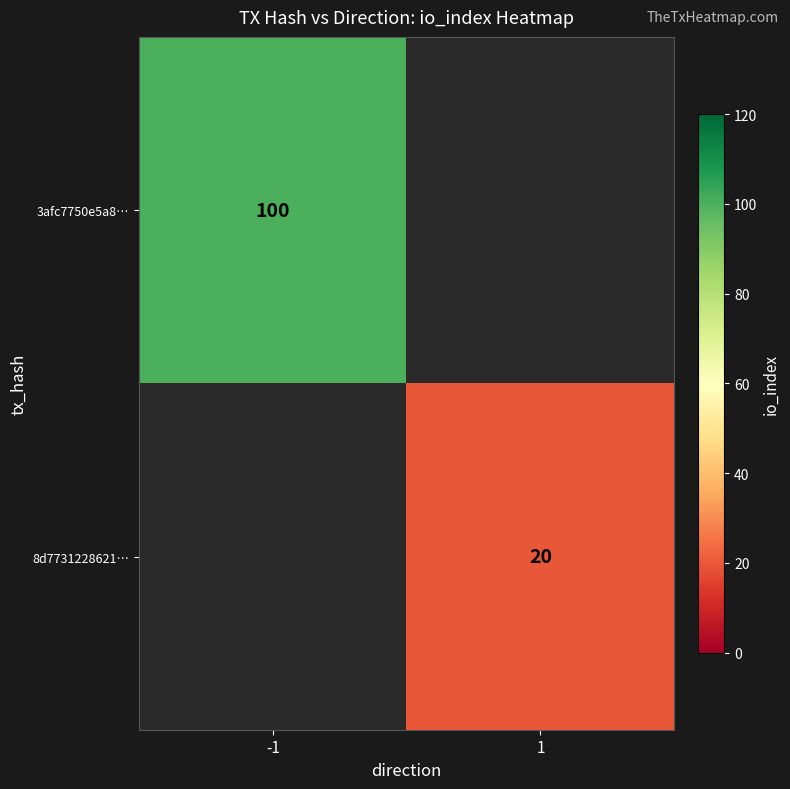

The 3afc7750e5a8… series shows 66 at -1. True or false?

False